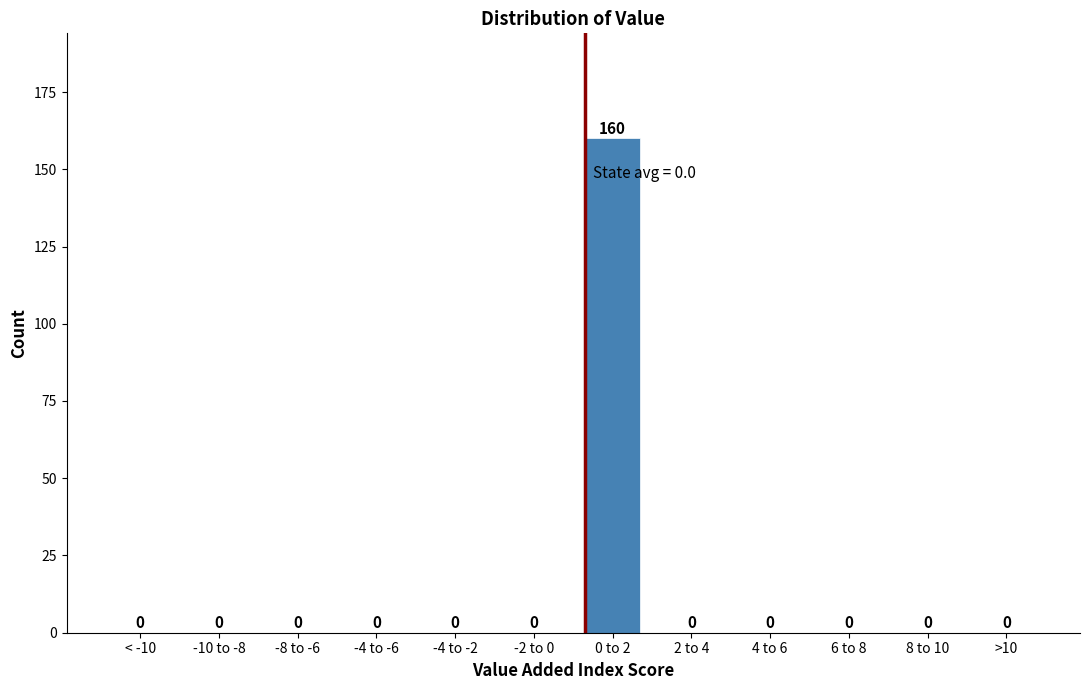

Reading left to right, transcribe all the data shown in this chart.

< -10=0	-10 to -8=0	-8 to -6=0	-4 to -6=0	-4 to -2=0	-2 to 0=0	0 to 2=160	2 to 4=0	4 to 6=0	6 to 8=0	8 to 10=0	>10=0